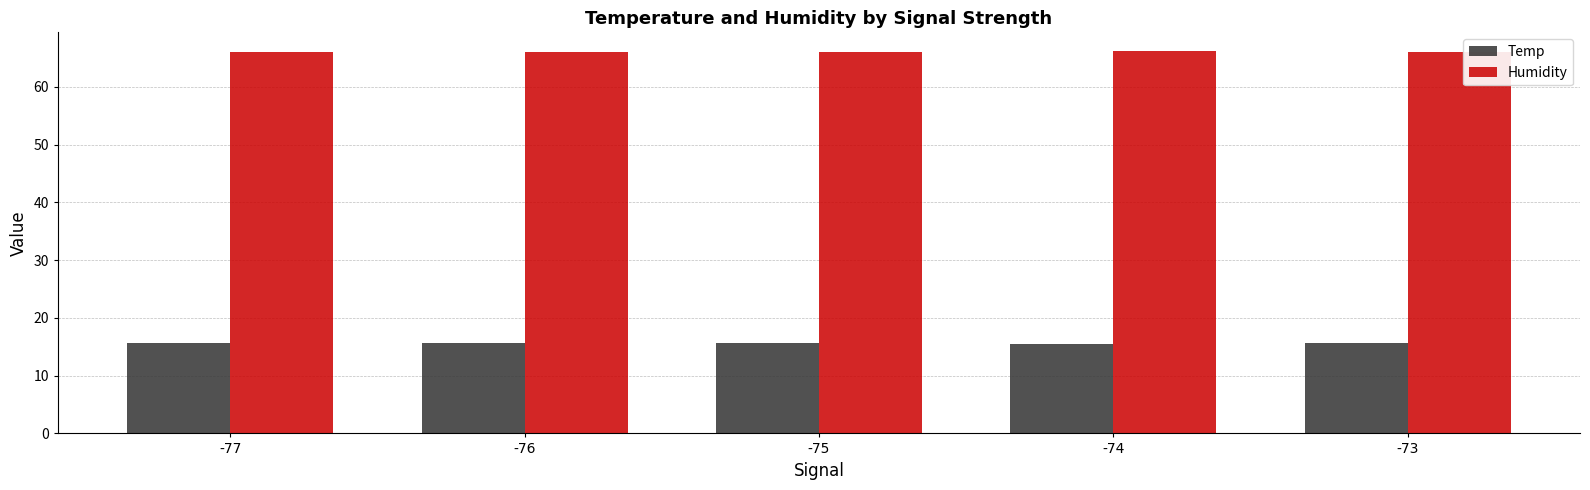

What is the total value across all series at -74?

81.7